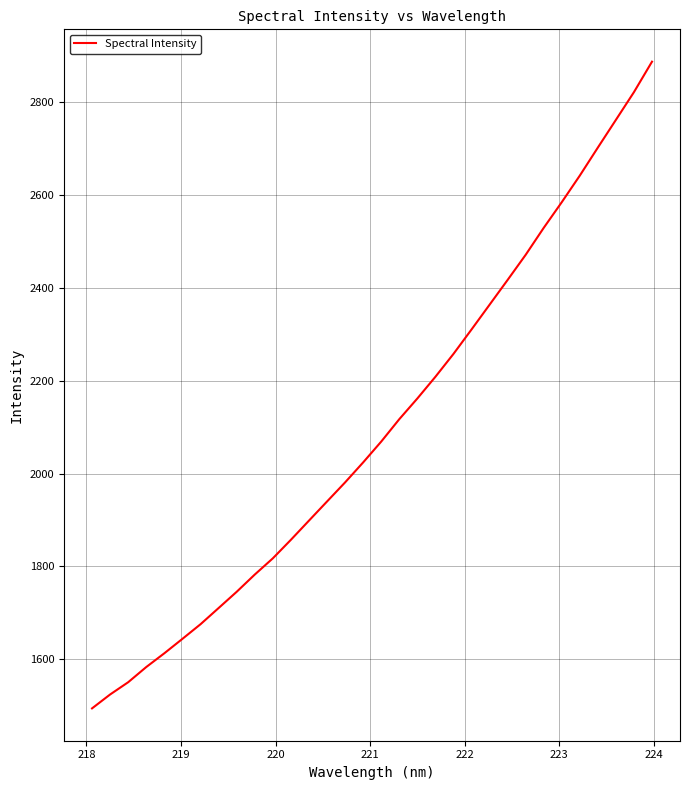

How many series are shown in this chart?

1